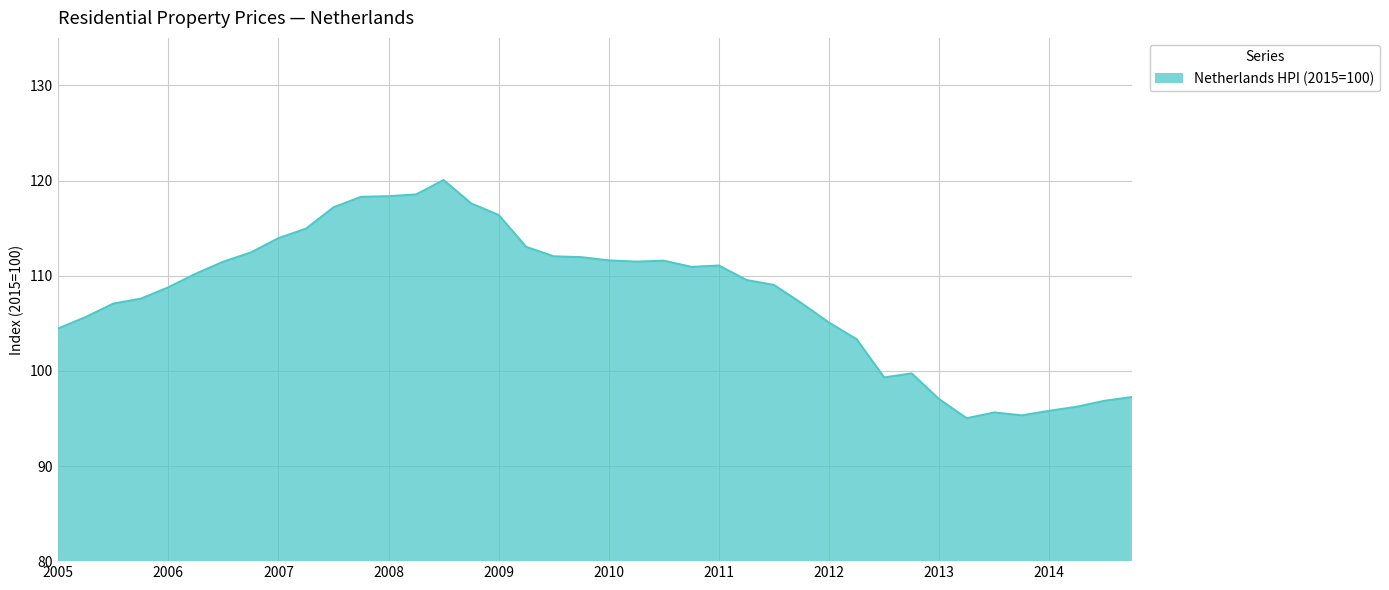

What is the greatest value displayed?

120.1